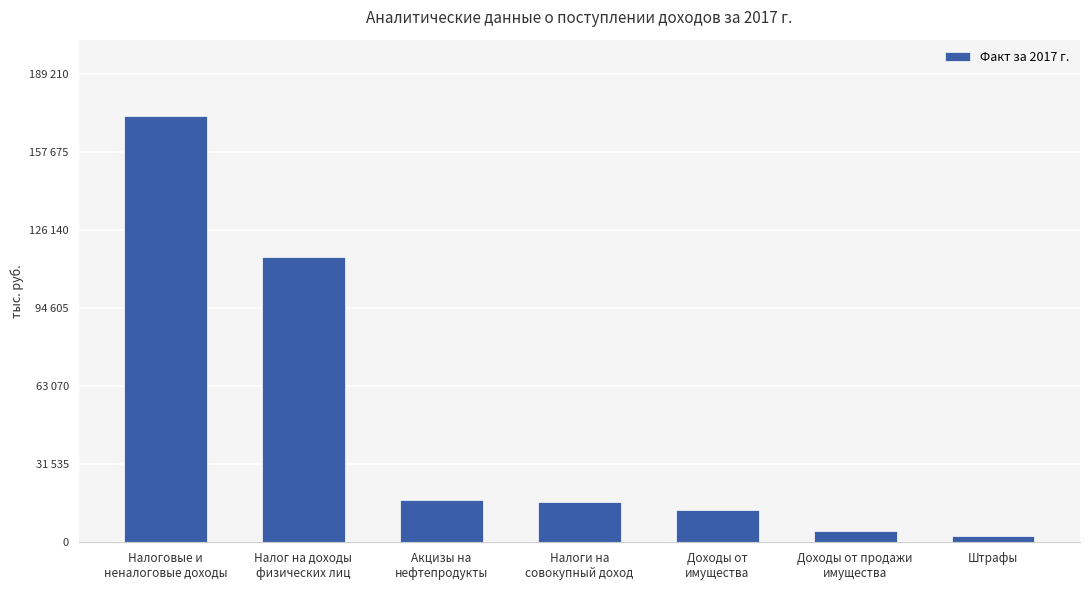

The chart shows a value of 6169.7 at Доходы от
имущества. True or false?

False